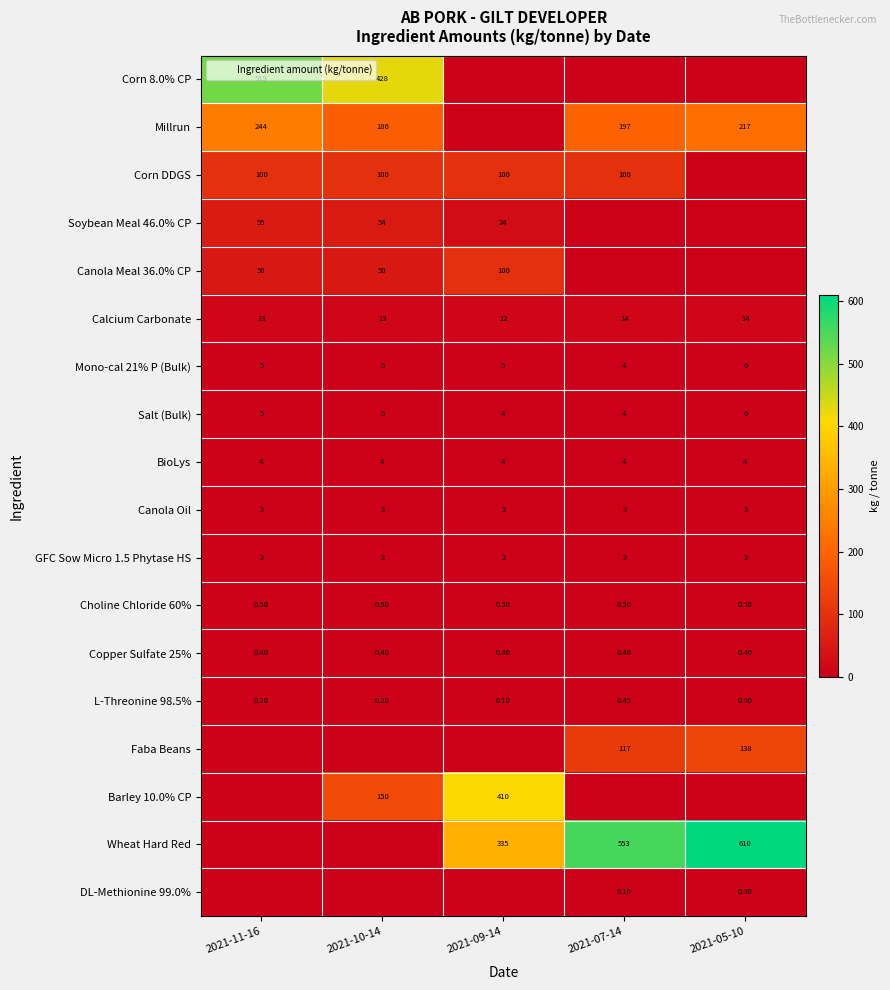

Where does the Mono-cal 21% P (Bulk) series first go above 5?

2021-05-10